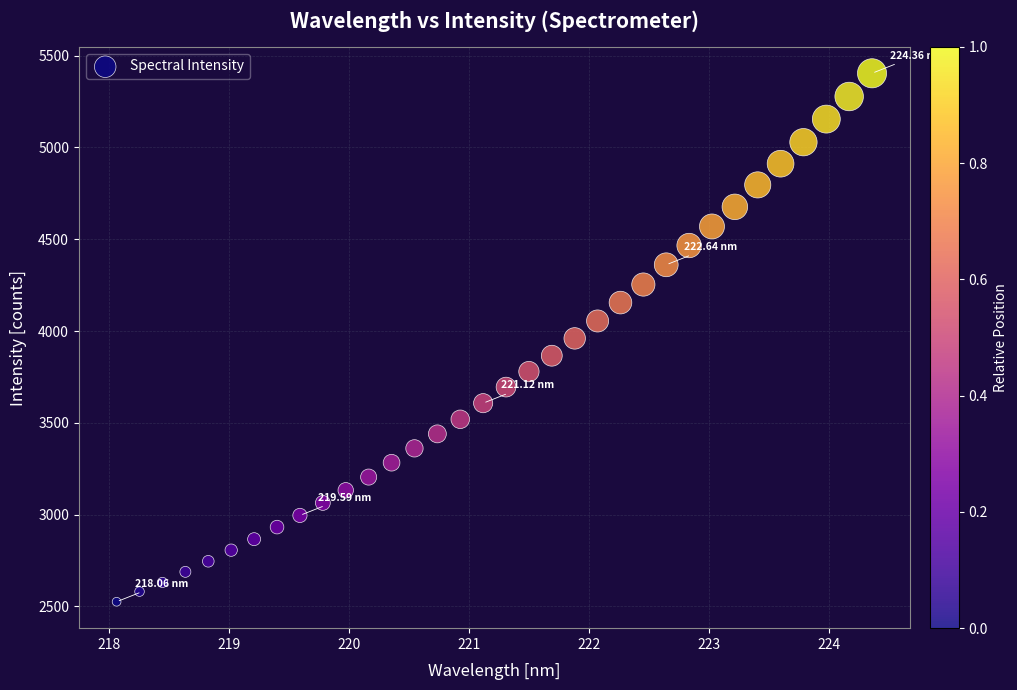

What is the range of Y values (max minus min)?

2877.9